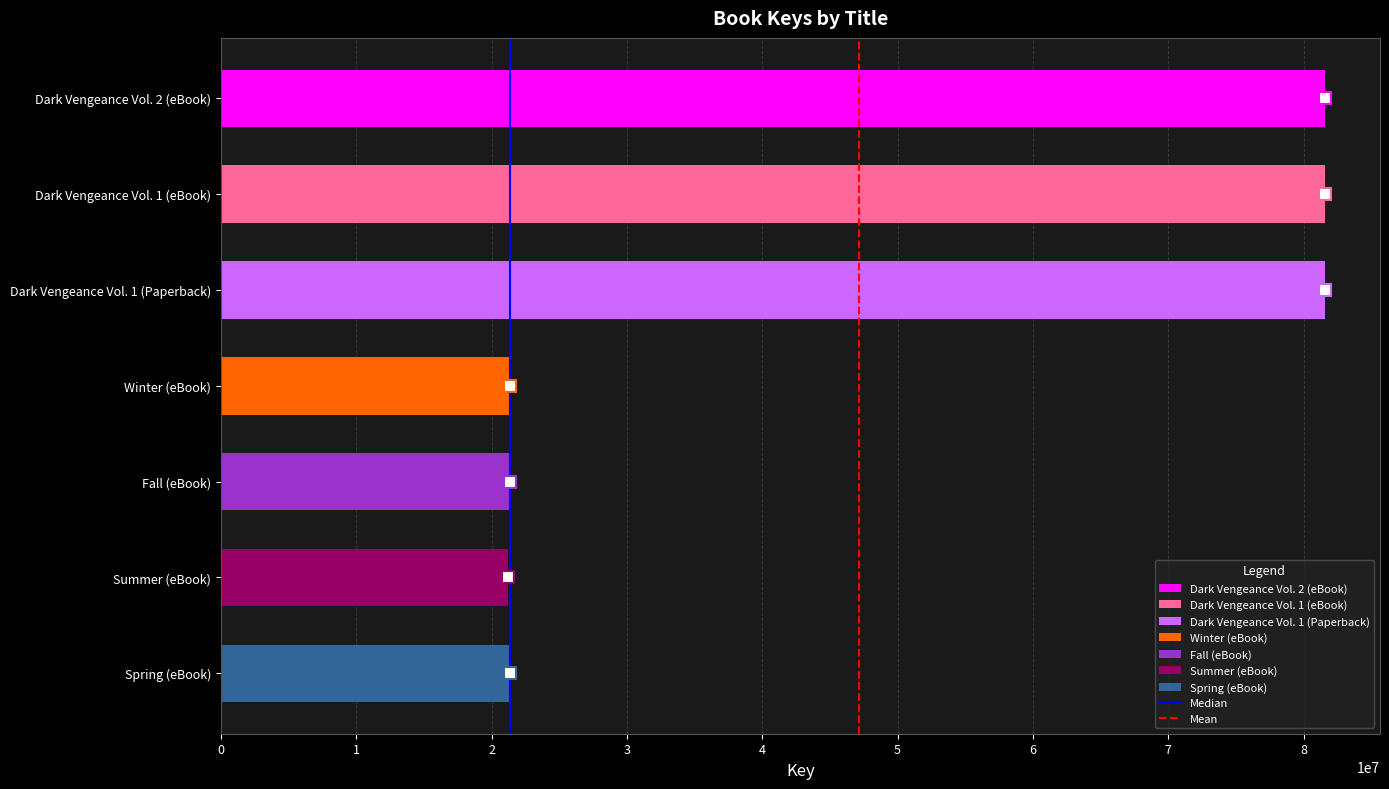

What is the approximate value at Spring (eBook)?

21386803